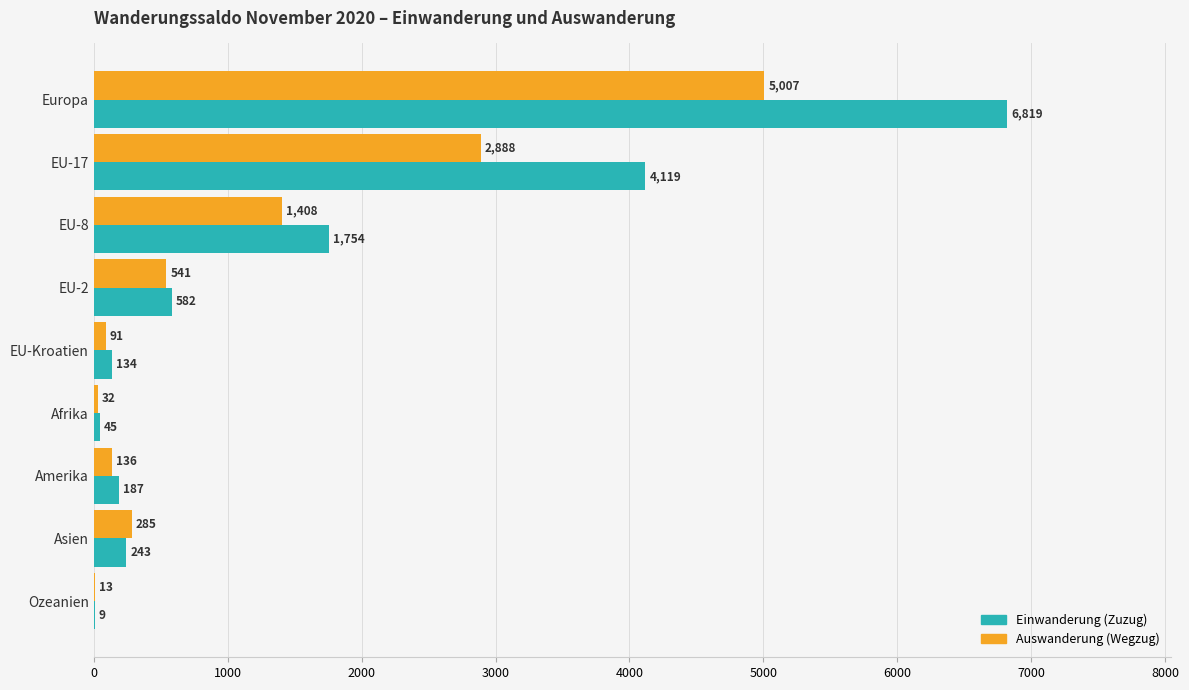

The value of Auswanderung (Wegzug) at EU-Kroatien is 91. True or false?

True